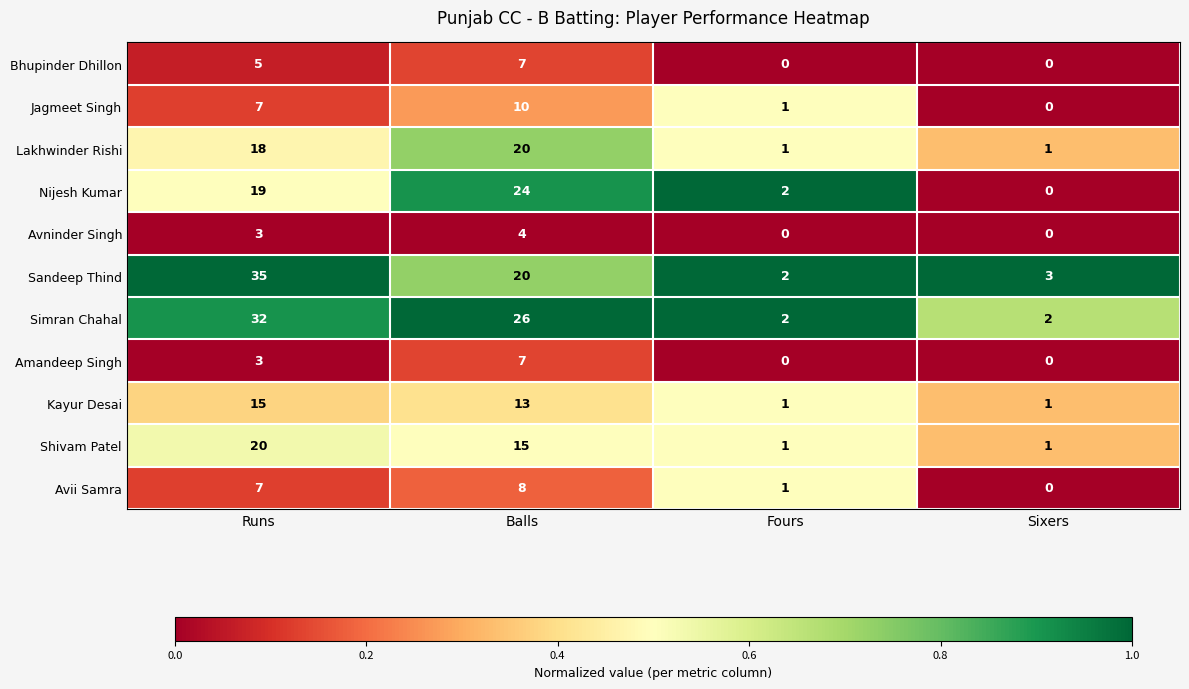

What is the difference between the Shivam Patel values at Fours and Runs?

19